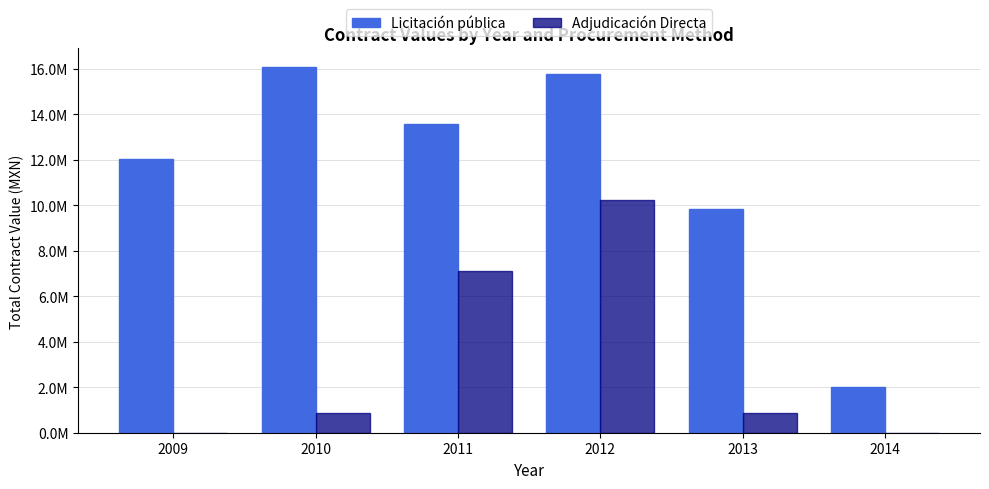

Reading right to left, what are all the values shown in this chart?

Licitación pública: 1996592.0	9826876.5	15759418.3	13595882.1	16101633.3	12057617.0
Adjudicación Directa: 0.0	864500.9	10244716.6	7095448.6	873794.6	0.0